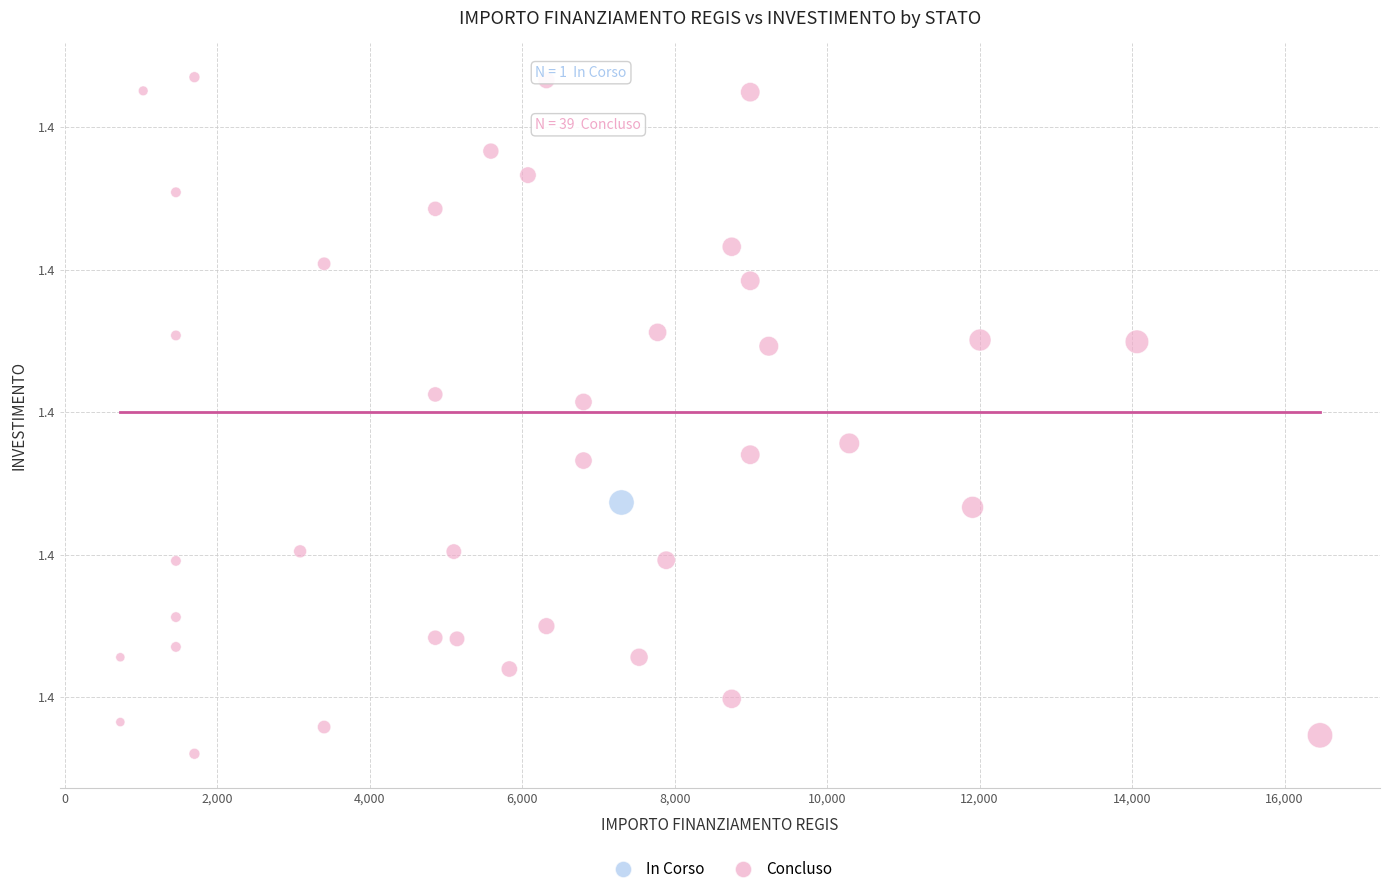

What are all the series names shown in the legend?

In Corso, Concluso